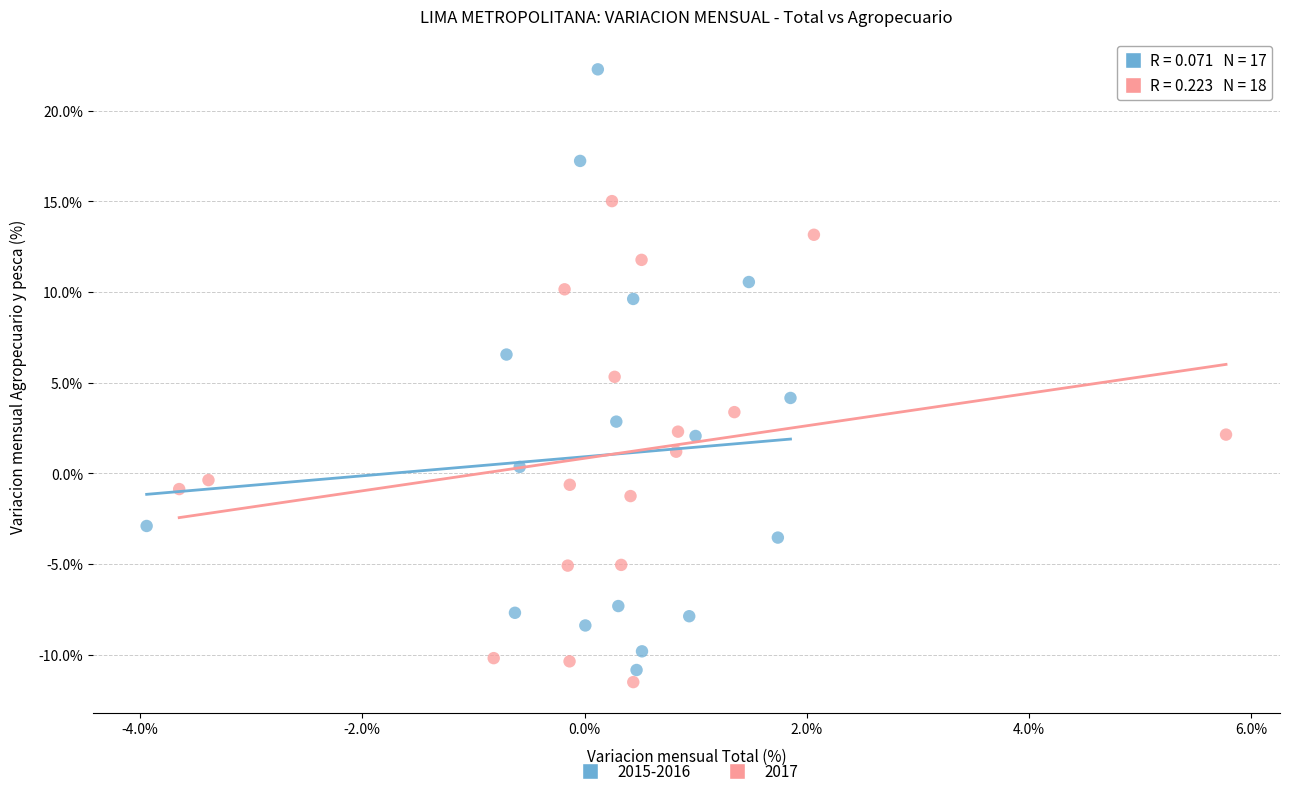

Which series contains the highest Y value?

2015-2016